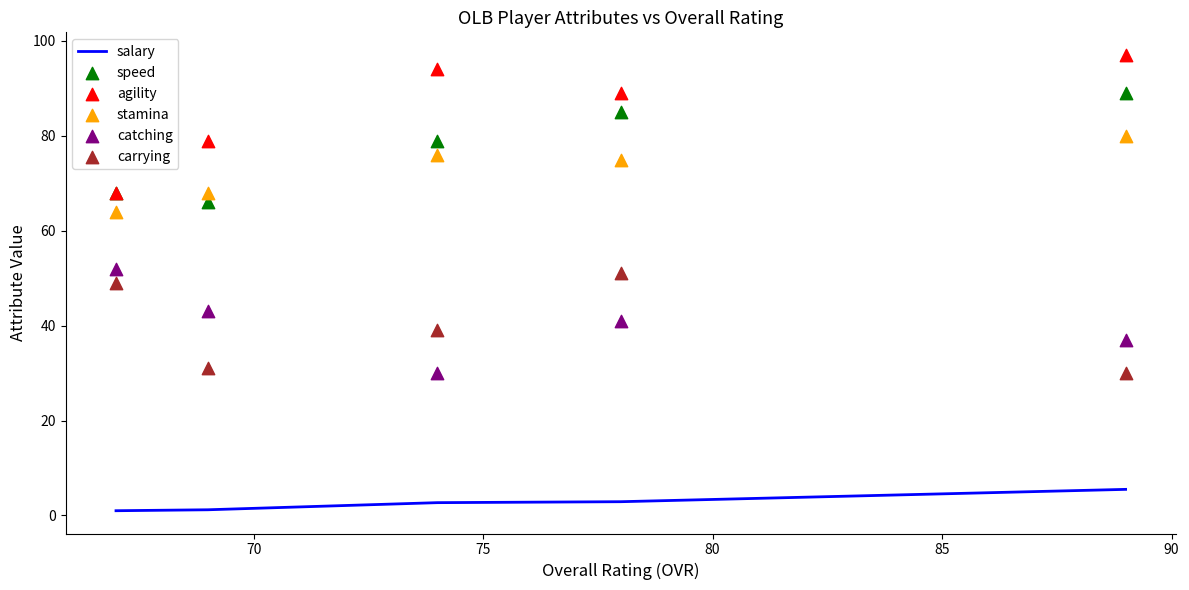

What is the total value across all series at 70?

343.9